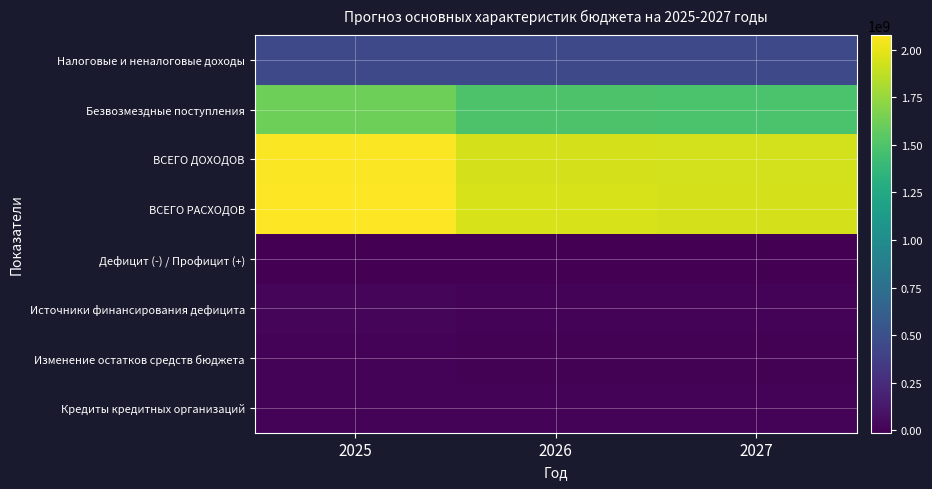

At how many categories does at least one series exceed 808365061?

3